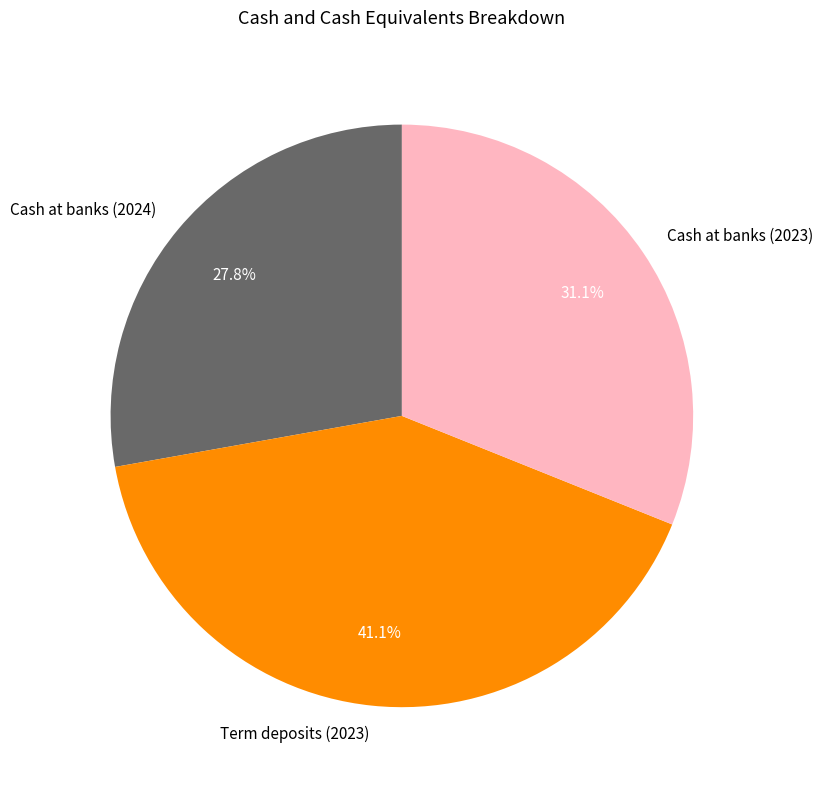

What is the ratio of the value at Cash at banks (2023) to the value at Term deposits (2023)?

0.8